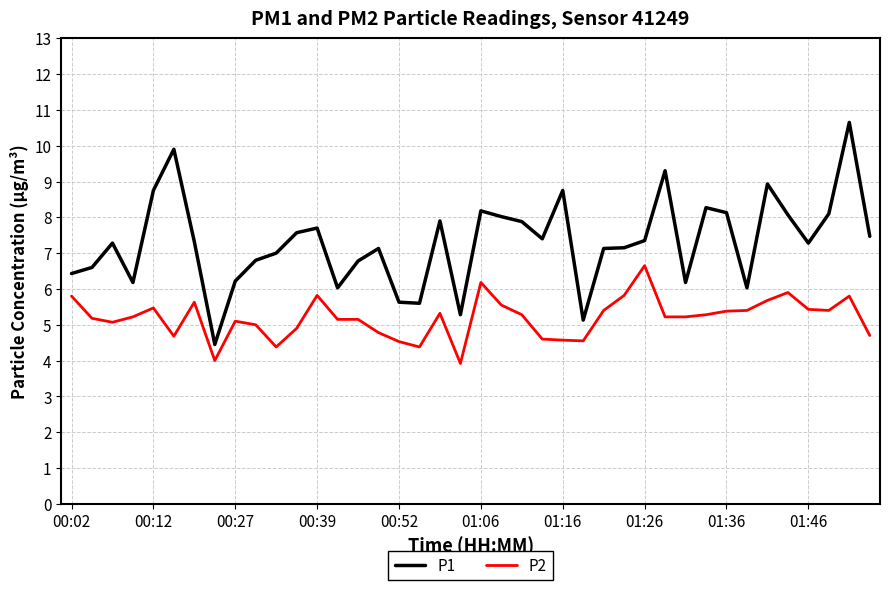

What is the highest value of the P1 series?

10.7